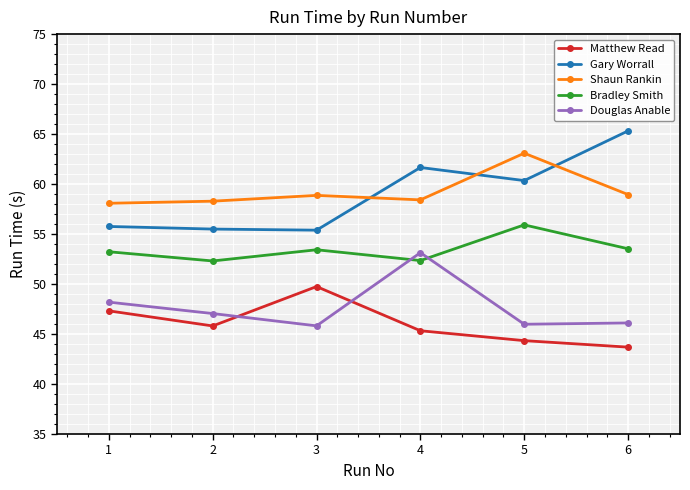

True or false: Douglas Anable and Gary Worrall cross at least once.

False